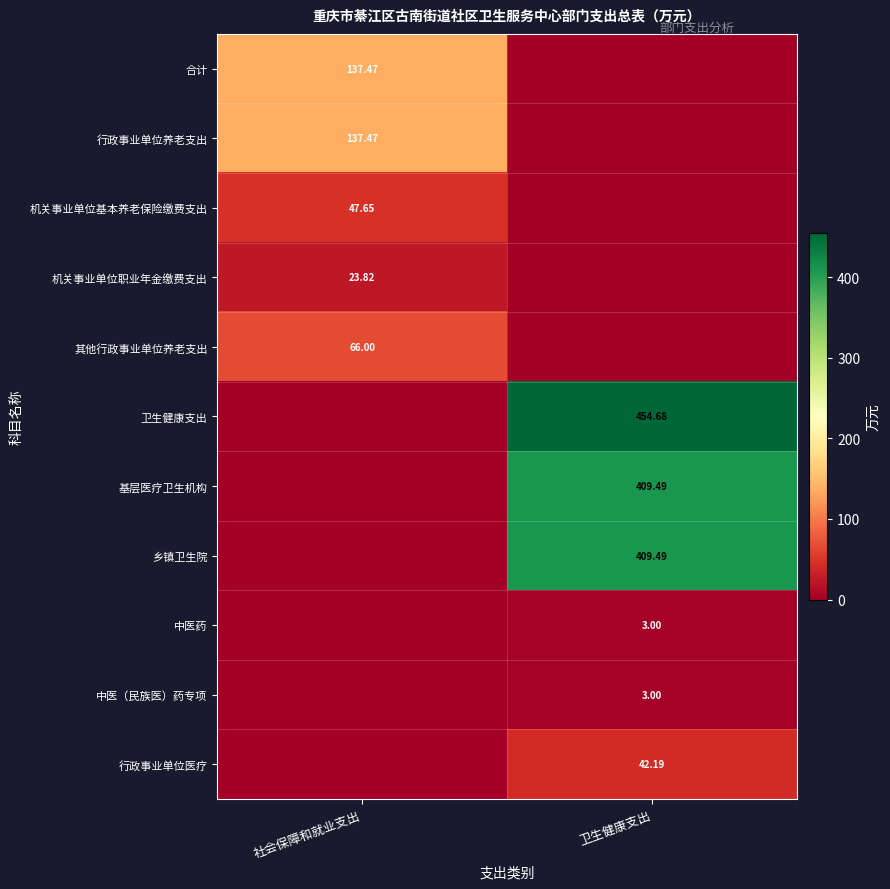

Is the value of 行政事业单位养老支出 at 社会保障和就业支出 greater than the value of 机关事业单位基本养老保险缴费支出 at 社会保障和就业支出?

Yes